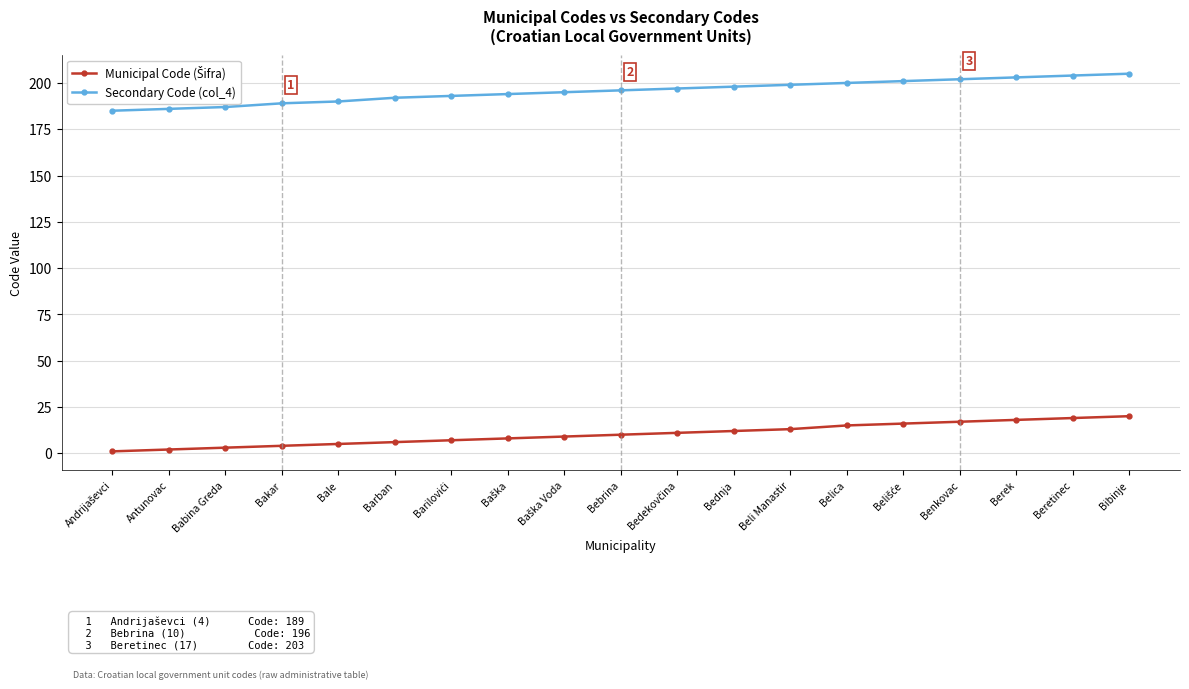

What is the label of the 3rd point from the right?

Berek